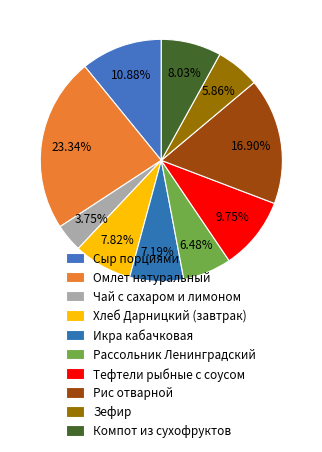

Which has a higher value, Компот из сухофруктов or Рассольник Ленинградский?

Компот из сухофруктов